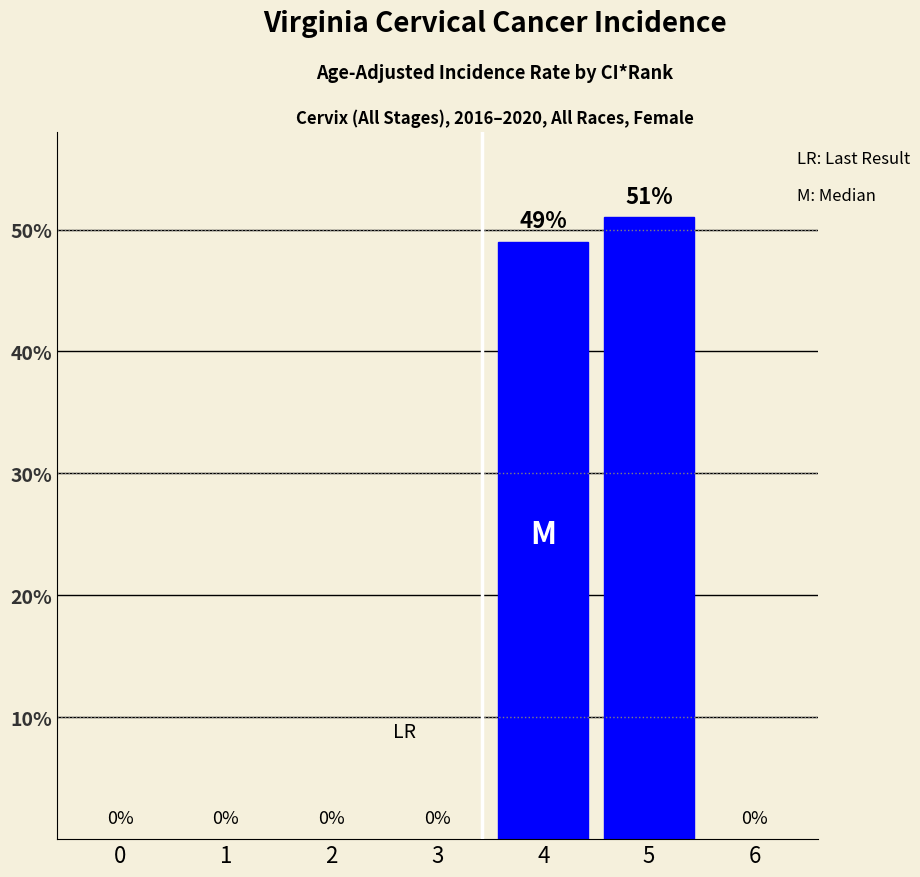

Are the bars horizontal?

No